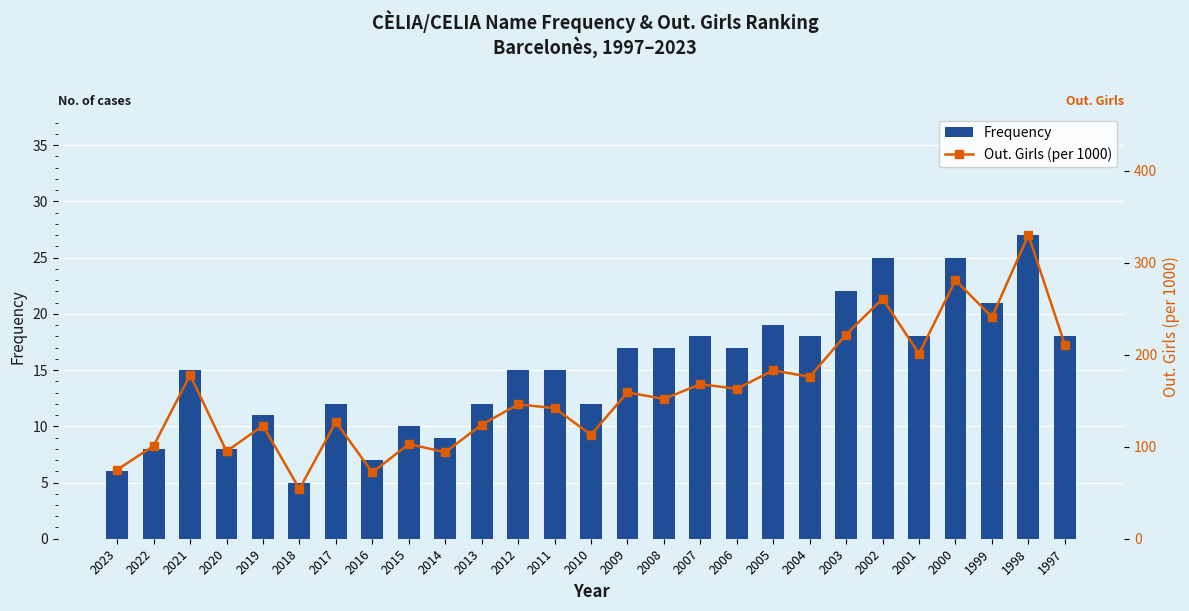

What are all the series names shown in the legend?

Frequency, Out. Girls (per 1000)